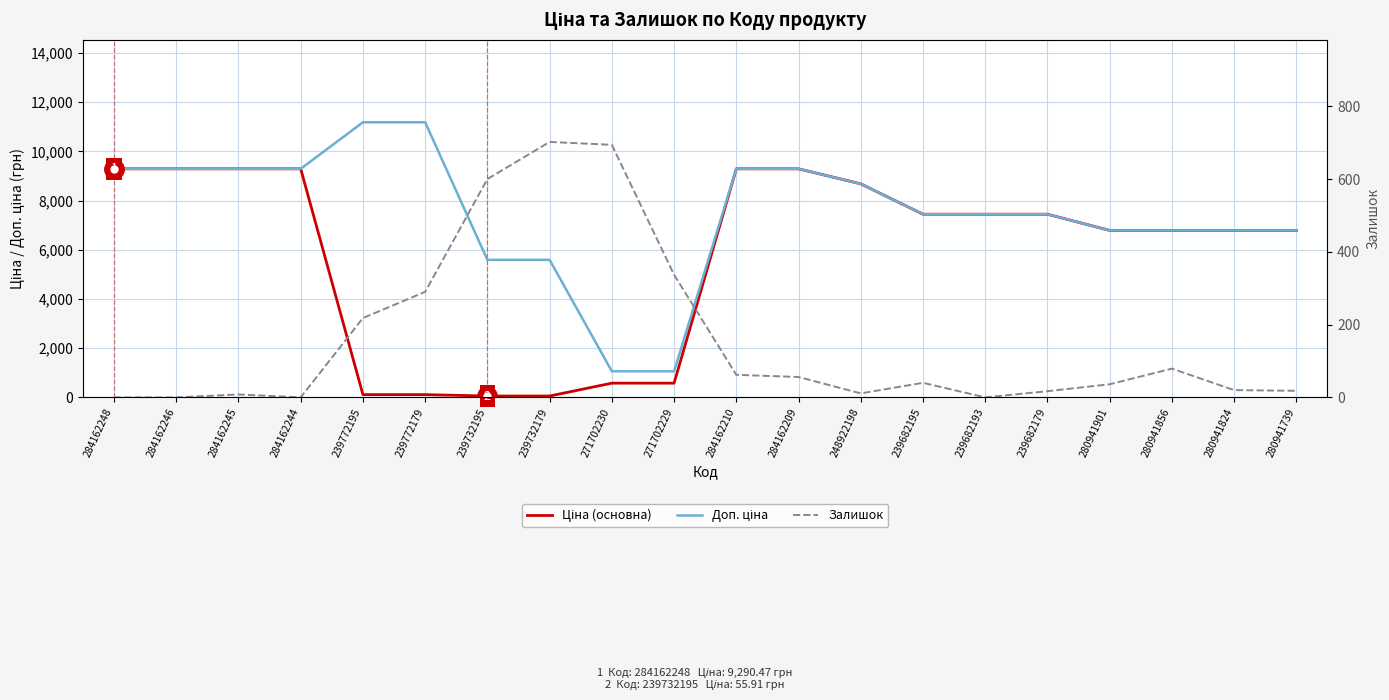

True or false: Залишок and Доп. ціна intersect in this chart.

False